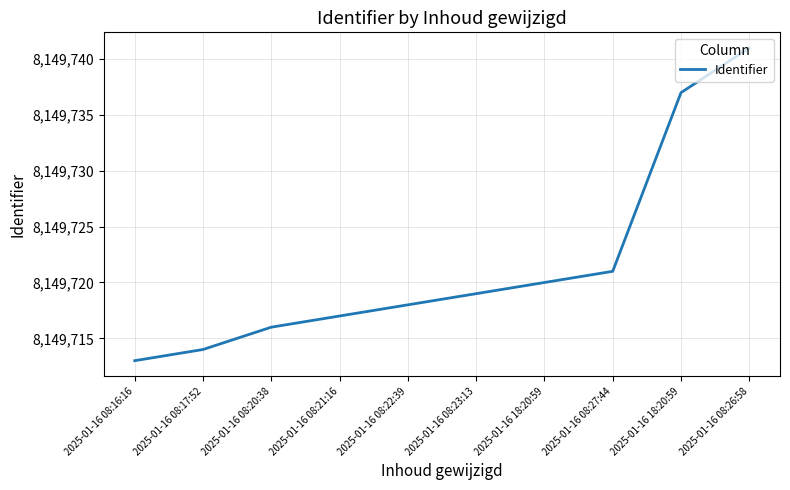

How many lines are shown in the chart?

1